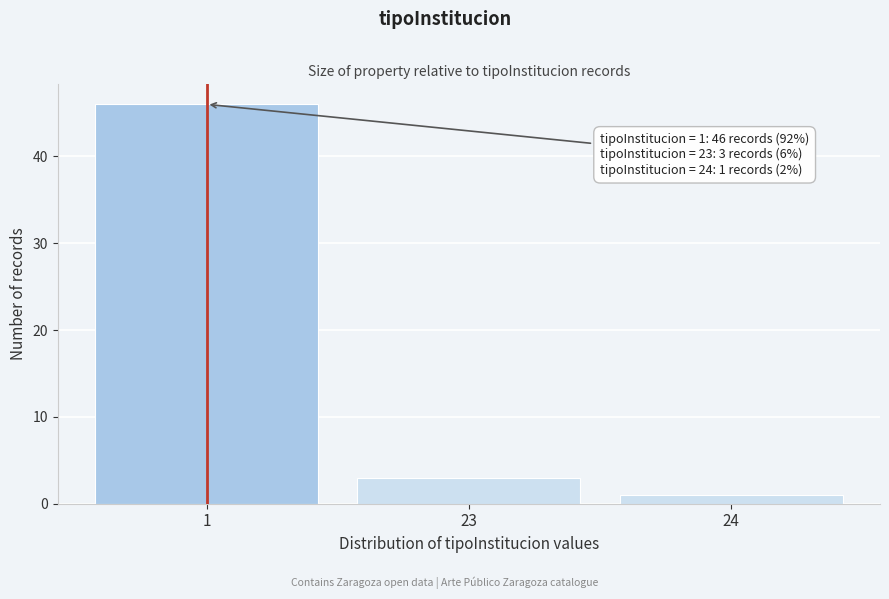

Reading left to right, transcribe all the data shown in this chart.

1=46	23=3	24=1